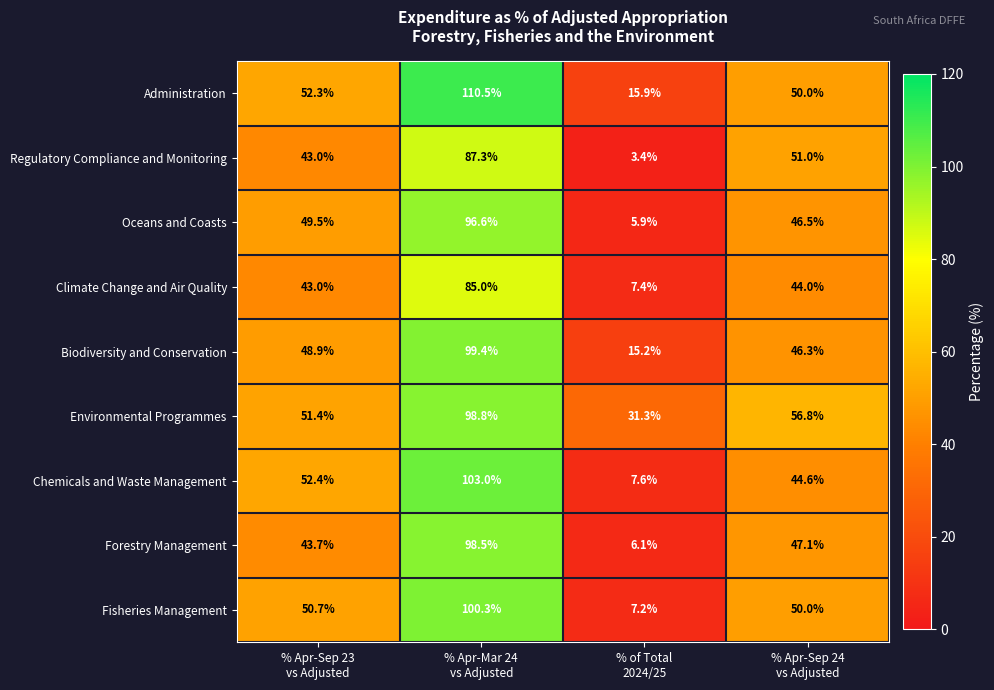

What is the total value across all series at % Apr-Mar 24
vs Adjusted?

879.4